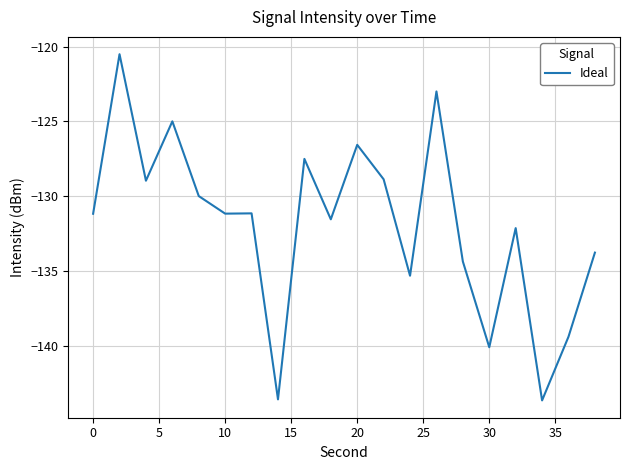

What is the minimum value shown in the chart?

-143.7